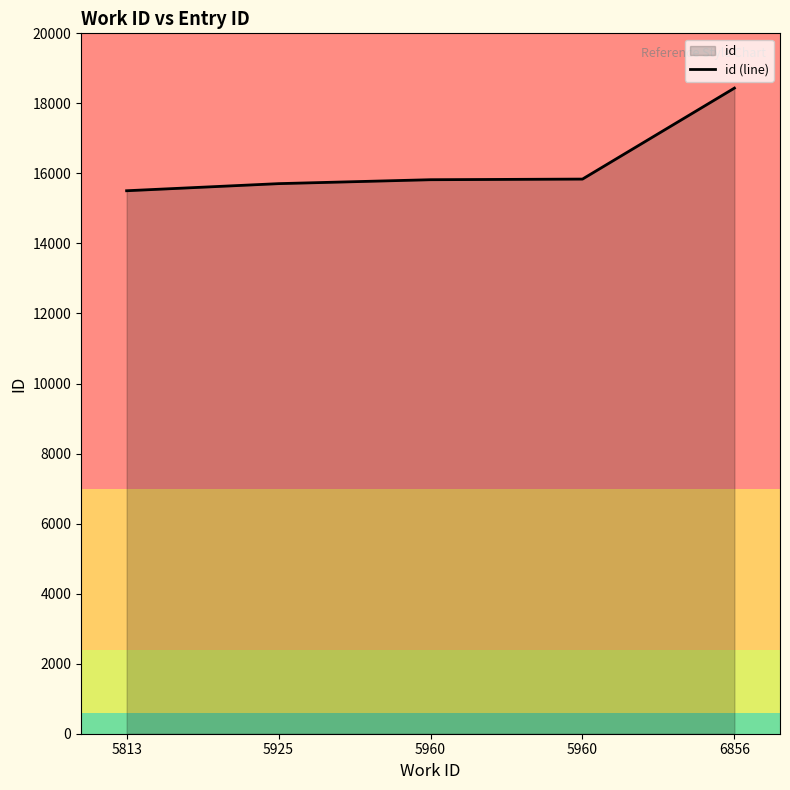

Rank the categories by value from lowest to highest.

5813, 5925, 5960, 5960, 6856